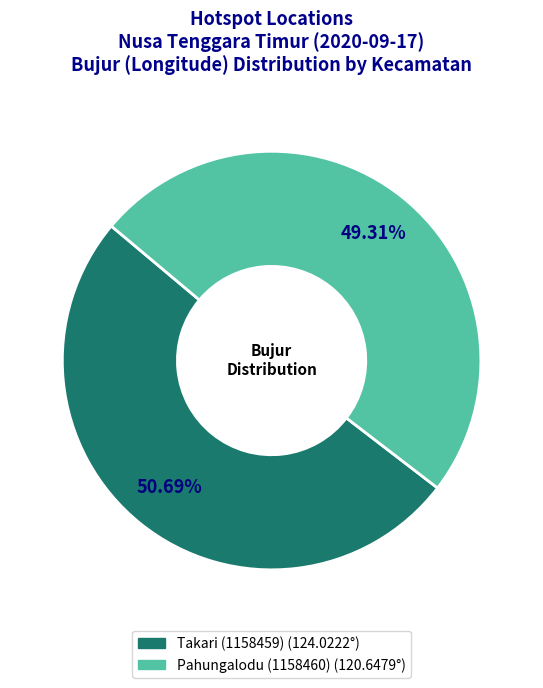

Rank the categories by value from highest to lowest.

Takari (1158459), Pahungalodu (1158460)